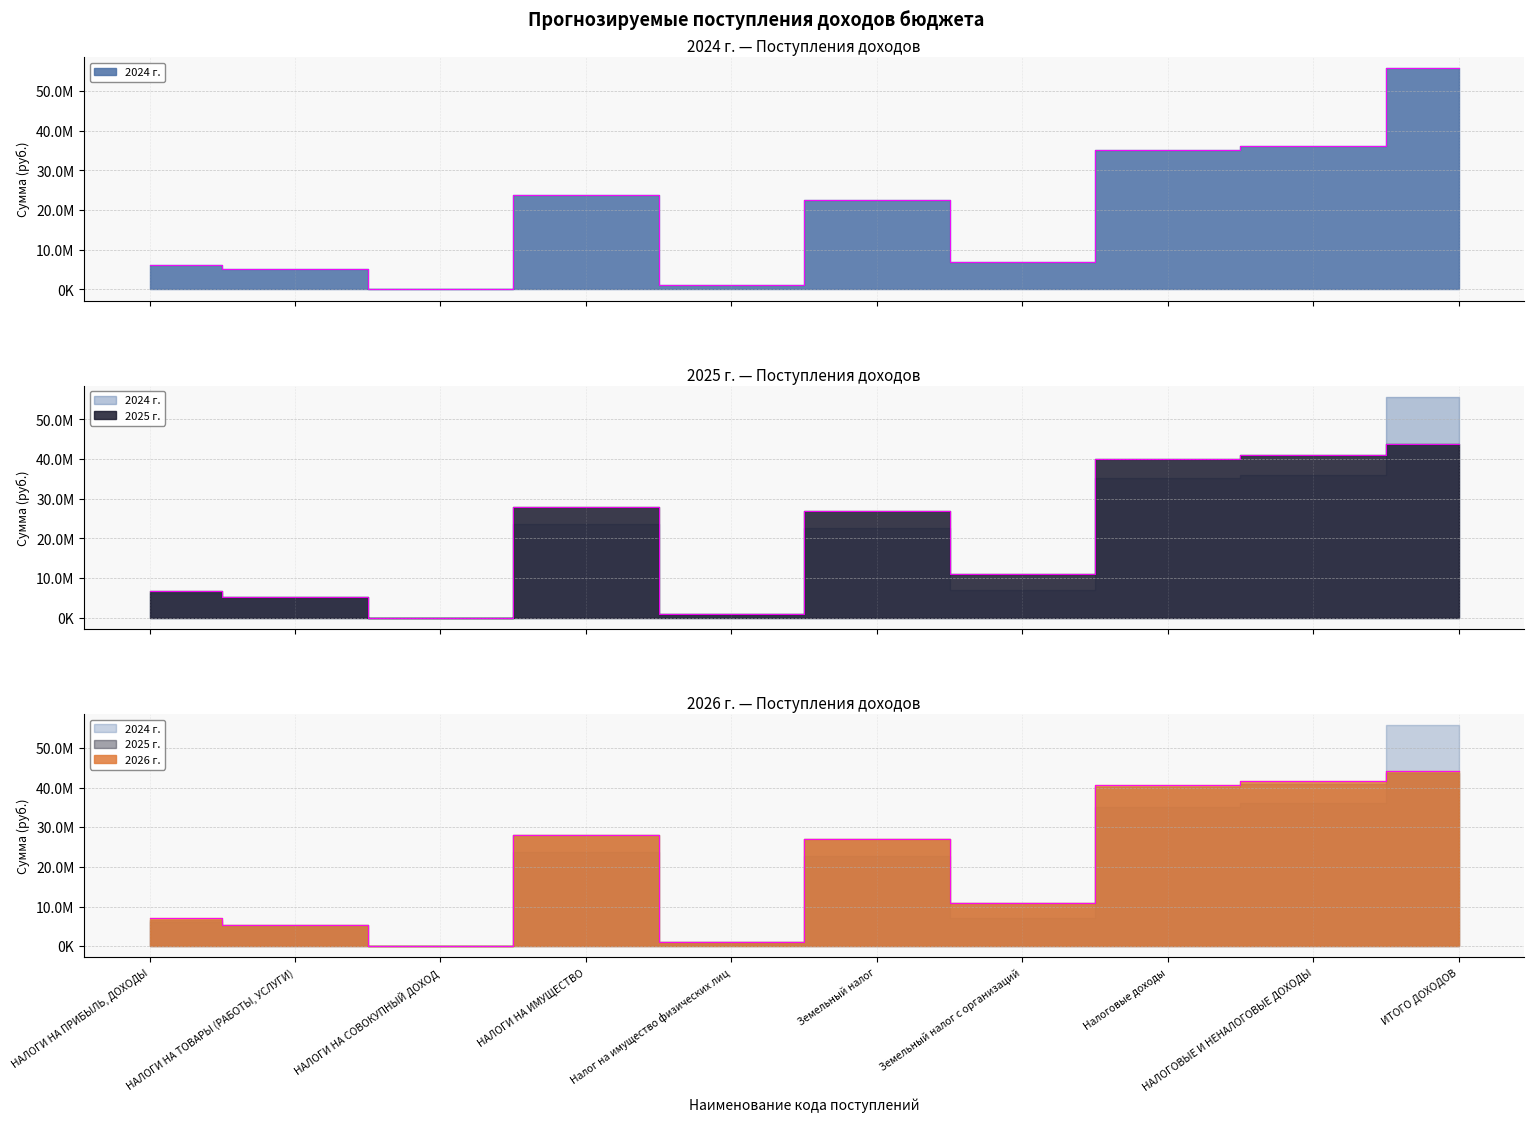

True or false: 2024 г. and 2025 г. intersect in this chart.

True